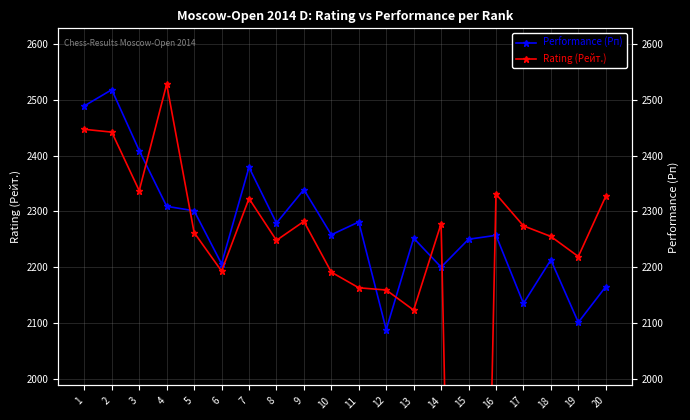

What is the difference between the maximum and minimum values in the Rating (Рейт.) series?

2528